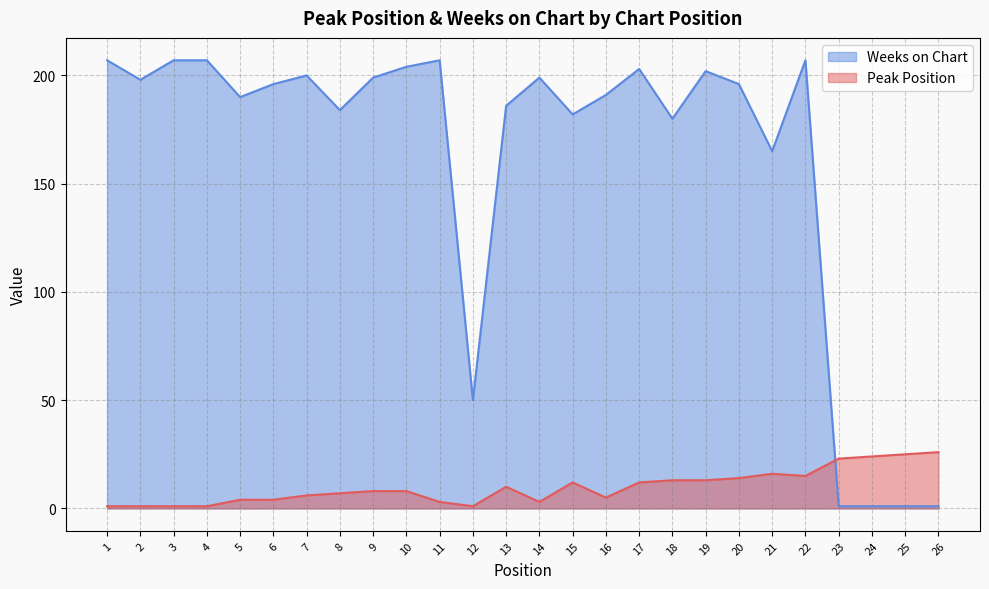

Which has a higher value, 13 or 23?

23